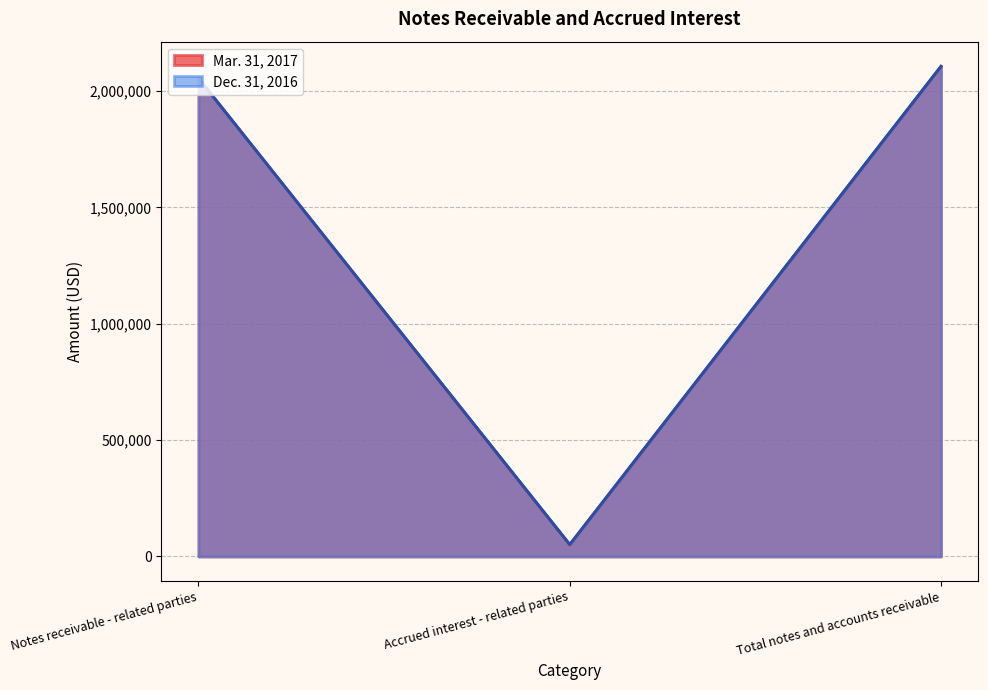

At Accrued interest - related parties, list the series in order from largest to smallest.

Dec. 31, 2016, Mar. 31, 2017